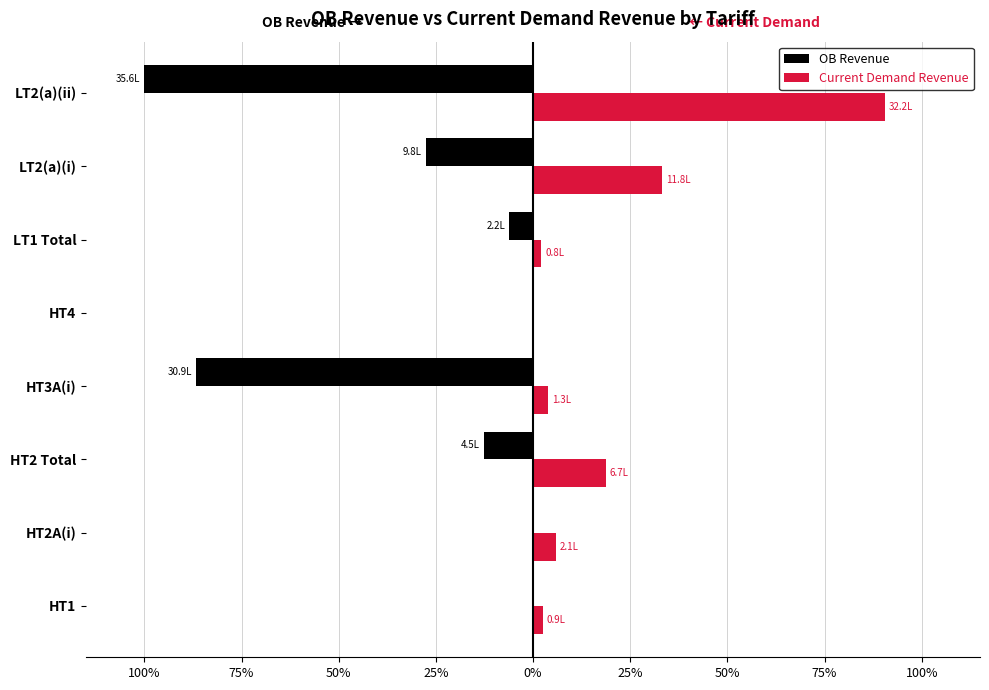

What is the difference between the maximum and minimum values in the OB Revenue series?

100.0